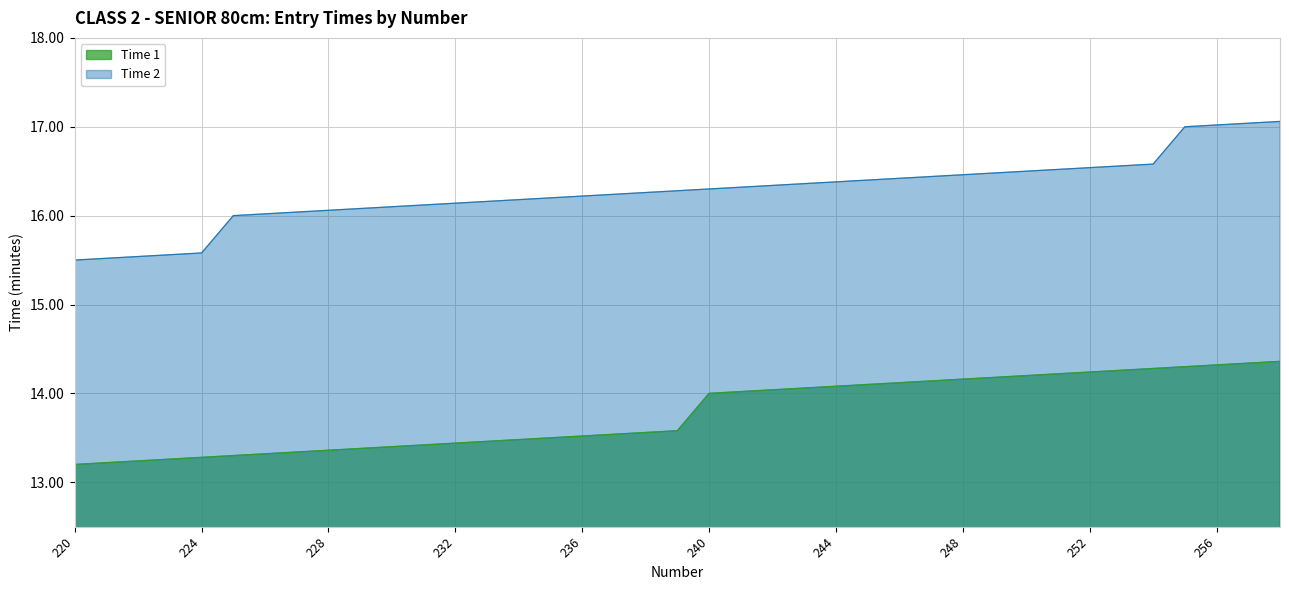

The Time 1 series shows 6.6 at 236. True or false?

False